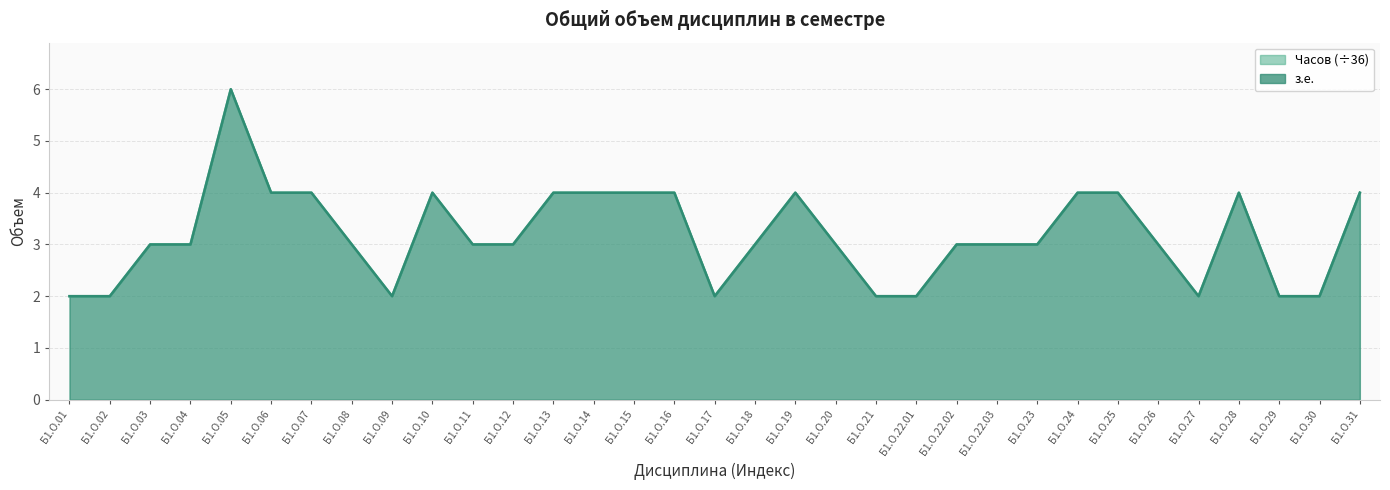

The value of з.е. at Б1.О.11 is 1. True or false?

False